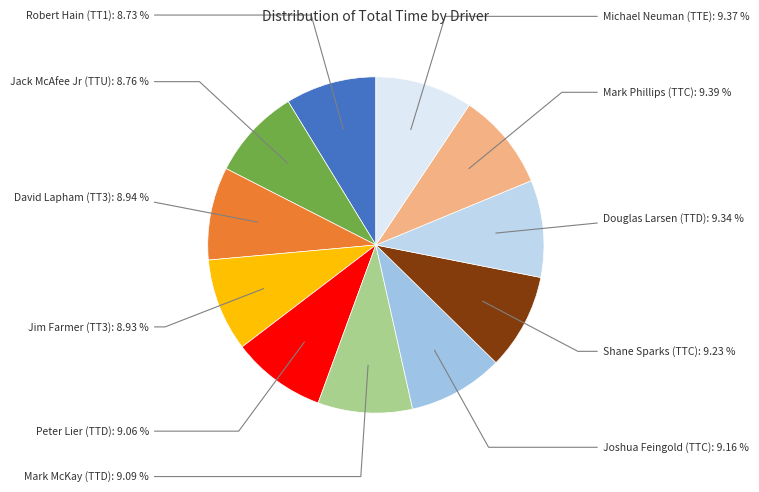

How many slices are in this pie chart?

11